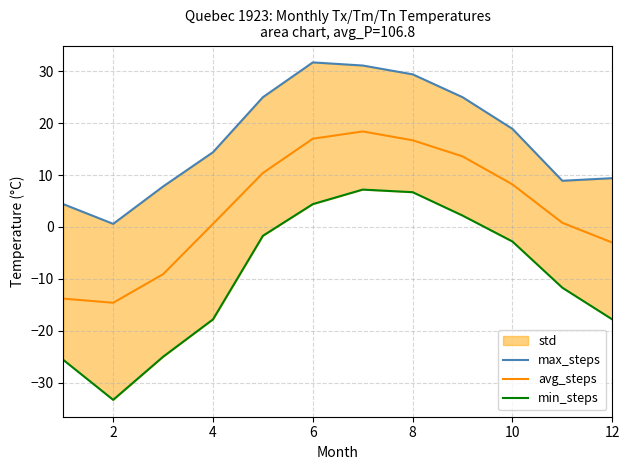

List the series in order of their peak value, highest first.

max_steps, avg_steps, min_steps